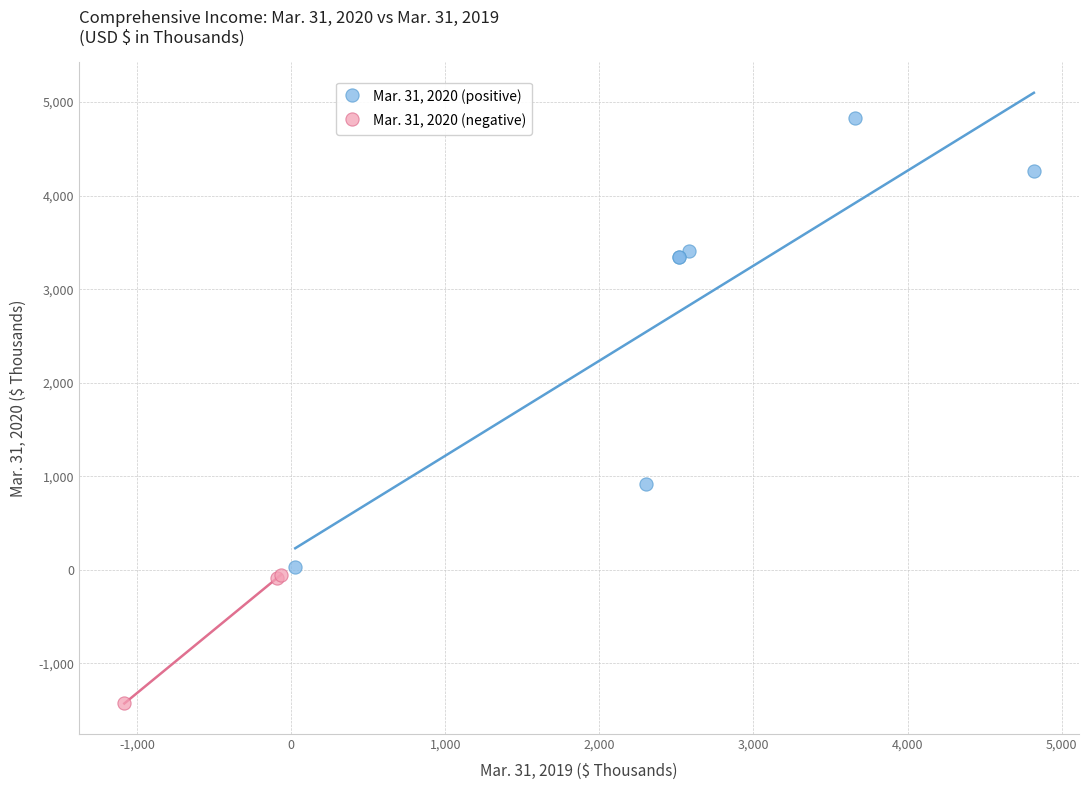

What are all the series names shown in the legend?

Mar. 31, 2020 (positive), Mar. 31, 2020 (negative)